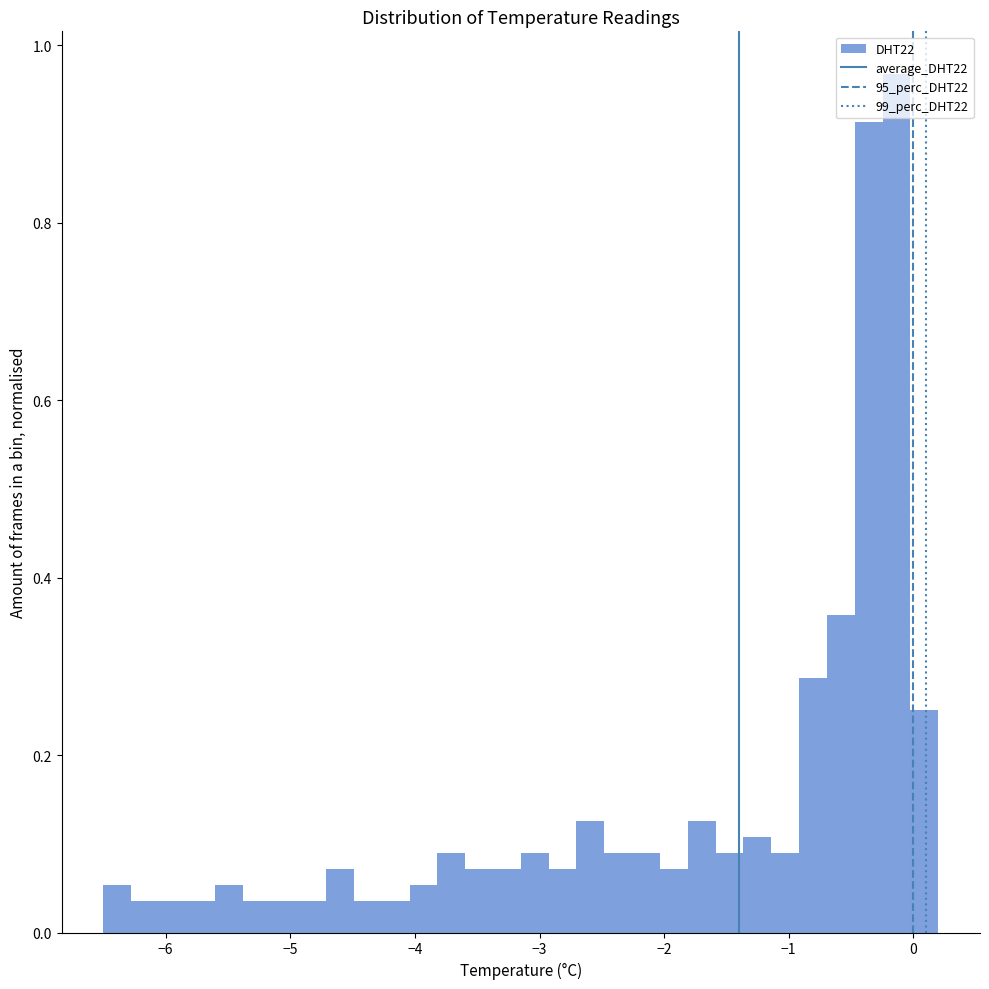

Around what value on the x-axis is the tallest bar? Give the approximate position of its centre, as read against the axis.

-0.1